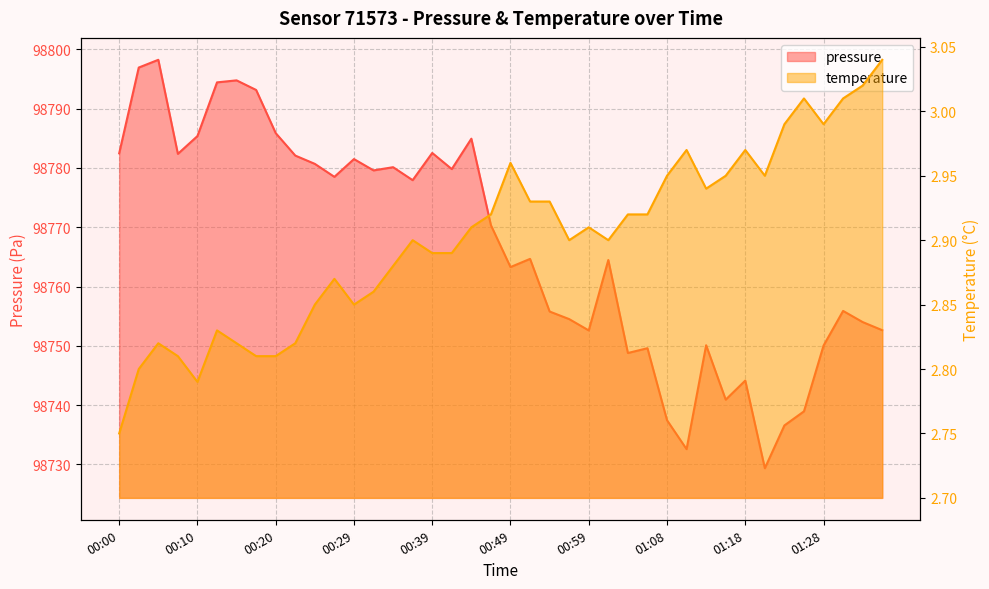

Reading left to right, what are all the values shown in this chart?

pressure: 00:00=98782.5	00:02=98796.9	00:05=98798.2	00:07=98782.4	00:10=98785.4	00:12=98794.4	00:15=98794.8	00:17=98793.2	00:20=98785.9	00:22=98782.1	00:24=98780.7	00:27=98778.5	00:29=98781.5	00:32=98779.6	00:34=98780.1	00:37=98777.9	00:39=98782.5	00:42=98779.8	00:44=98784.9	00:46=98770.3	00:49=98763.3	00:51=98764.7	00:54=98755.8	00:56=98754.5	00:59=98752.6	01:01=98764.5	01:04=98748.8	01:06=98749.6	01:08=98737.4	01:11=98732.6	01:13=98750.1	01:16=98740.9	01:18=98744.1	01:21=98729.3	01:23=98736.6	01:26=98738.9	01:28=98750.0	01:30=98755.9	01:33=98754.0	01:35=98752.6
temperature: 00:00=2.8	00:02=2.8	00:05=2.8	00:07=2.8	00:10=2.8	00:12=2.8	00:15=2.8	00:17=2.8	00:20=2.8	00:22=2.8	00:24=2.9	00:27=2.9	00:29=2.9	00:32=2.9	00:34=2.9	00:37=2.9	00:39=2.9	00:42=2.9	00:44=2.9	00:46=2.9	00:49=3.0	00:51=2.9	00:54=2.9	00:56=2.9	00:59=2.9	01:01=2.9	01:04=2.9	01:06=2.9	01:08=3.0	01:11=3.0	01:13=2.9	01:16=3.0	01:18=3.0	01:21=3.0	01:23=3.0	01:26=3.0	01:28=3.0	01:30=3.0	01:33=3.0	01:35=3.0